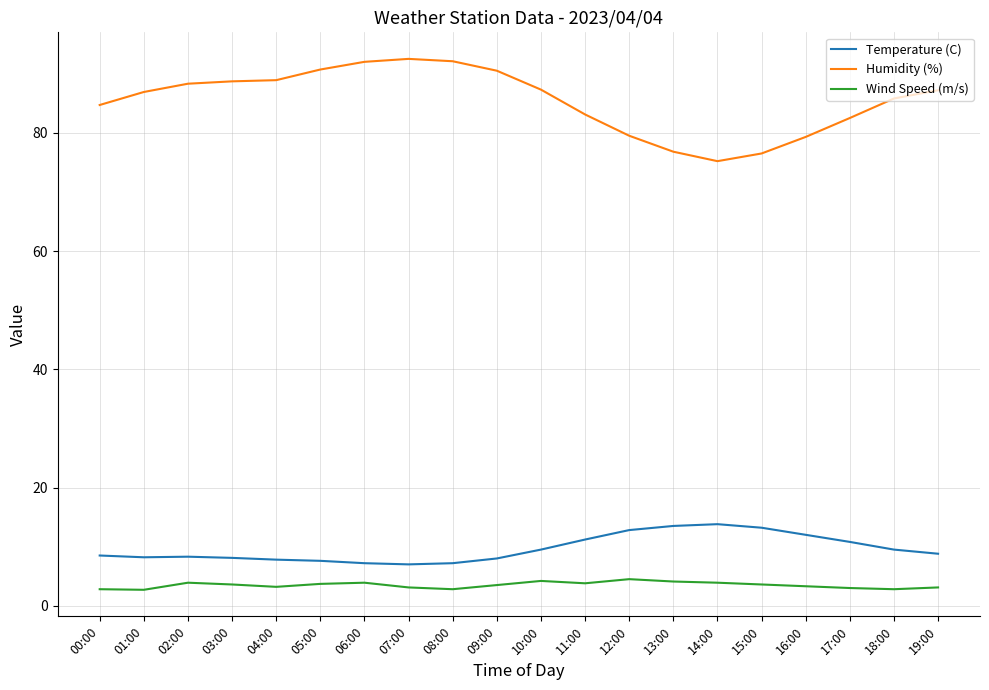

Which series has the largest range (max minus min)?

Humidity (%)